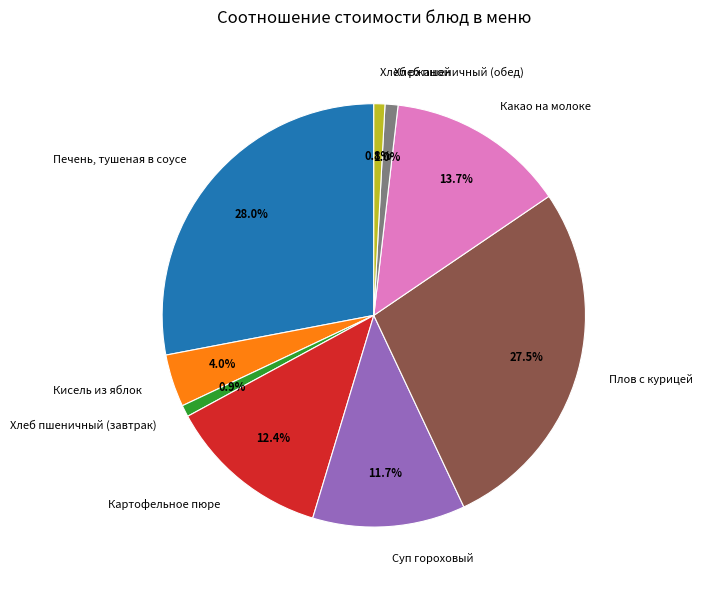

Which has a higher value, Суп гороховый or Картофельное пюре?

Картофельное пюре